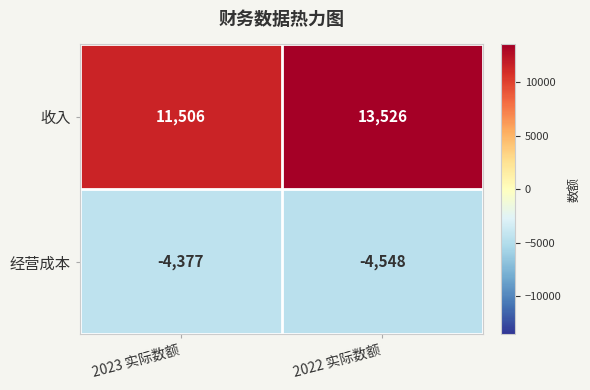

What is the lowest value of the 收入 series?

11506